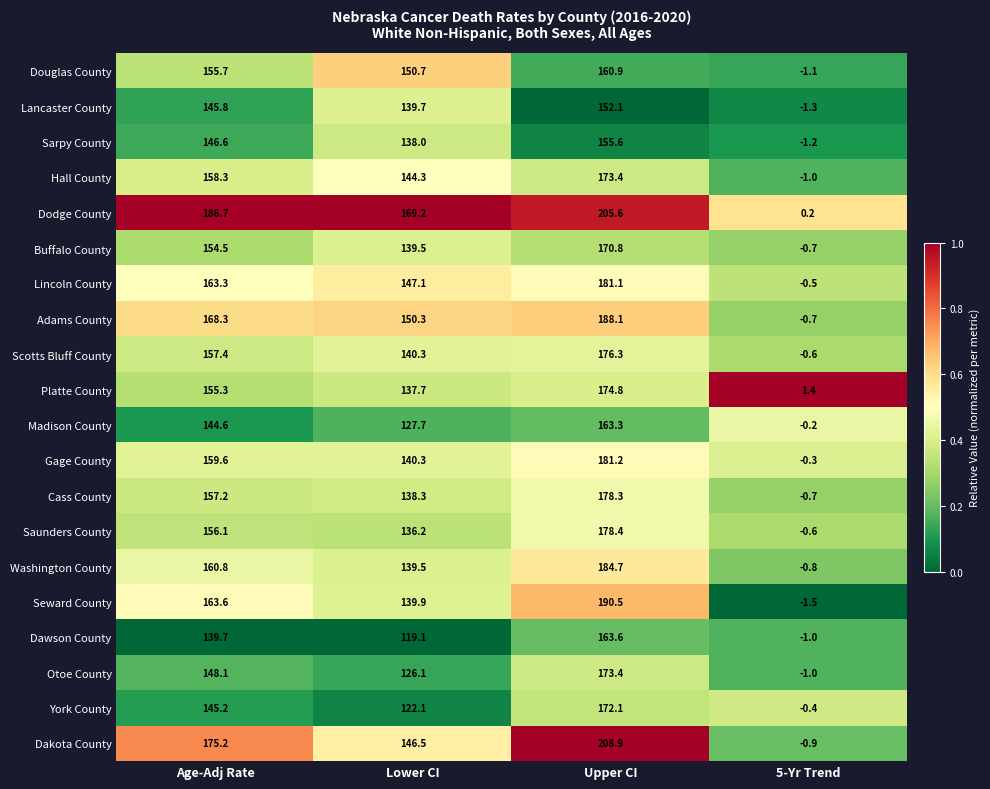

The value of Scotts Bluff County at Upper CI is 58.0. True or false?

False